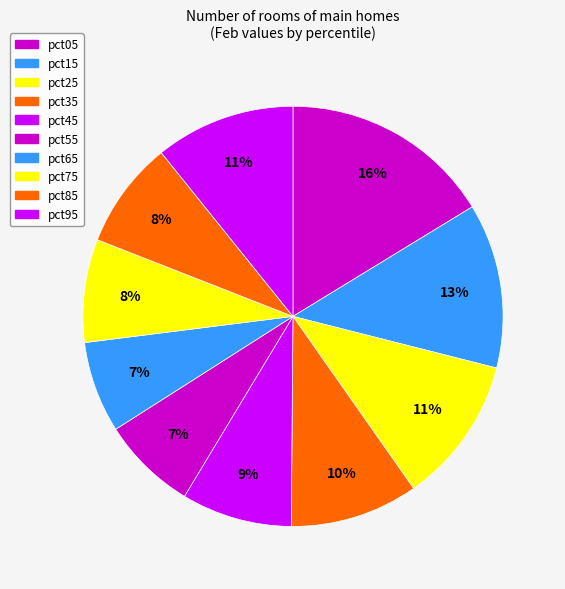

To the nearest percent, what is the difference between the pct05 and pct35 slice percentages?

6%